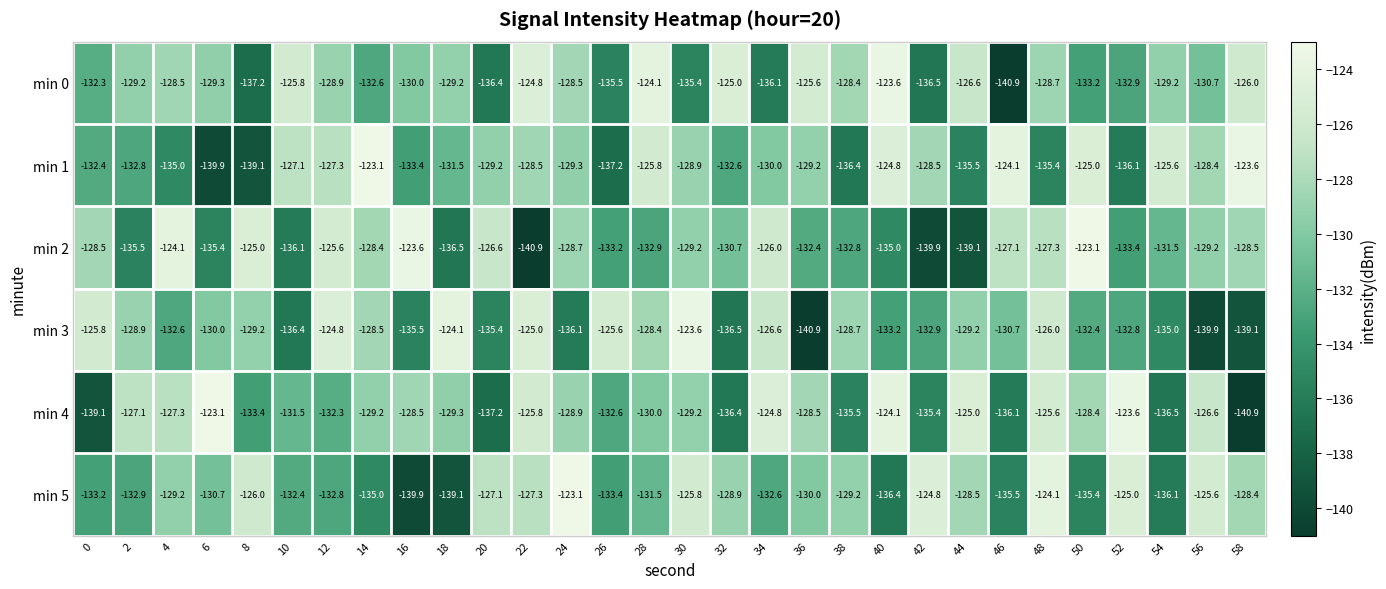

The min 4 series shows -86.9 at 4. True or false?

False